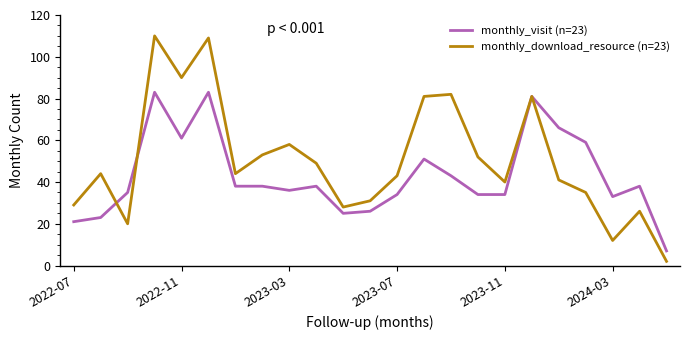

What are all the series names shown in the legend?

monthly_visit (n=23), monthly_download_resource (n=23)